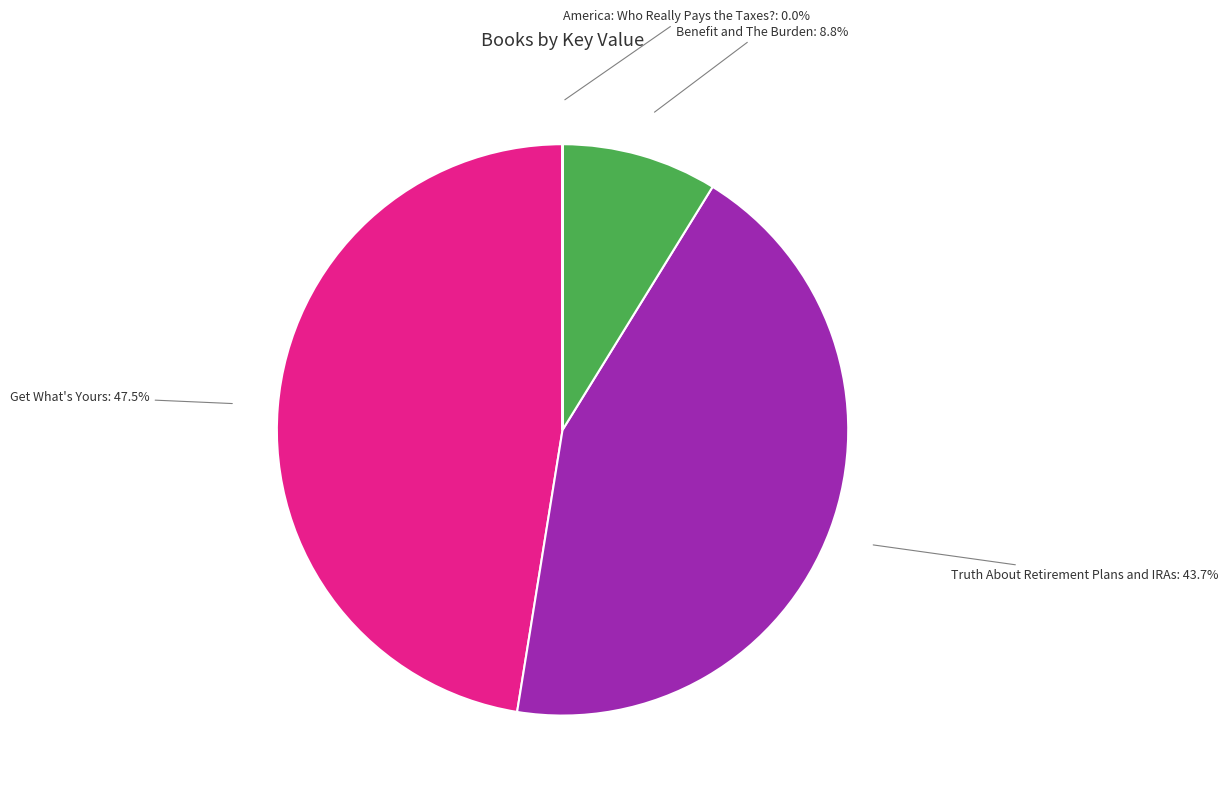

What is the largest slice in the pie chart?

Get What's Yours